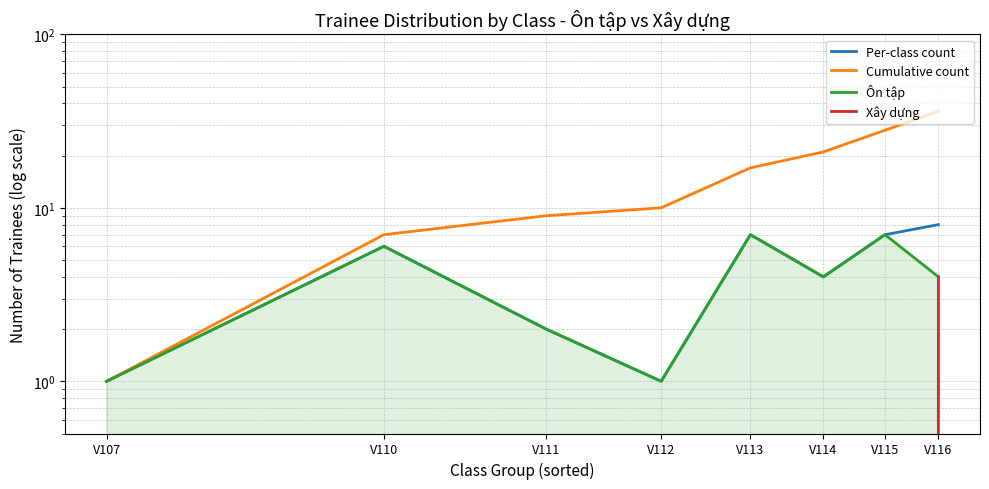

What are all the series names shown in the legend?

Per-class count, Cumulative count, Ôn tập, Xây dựng